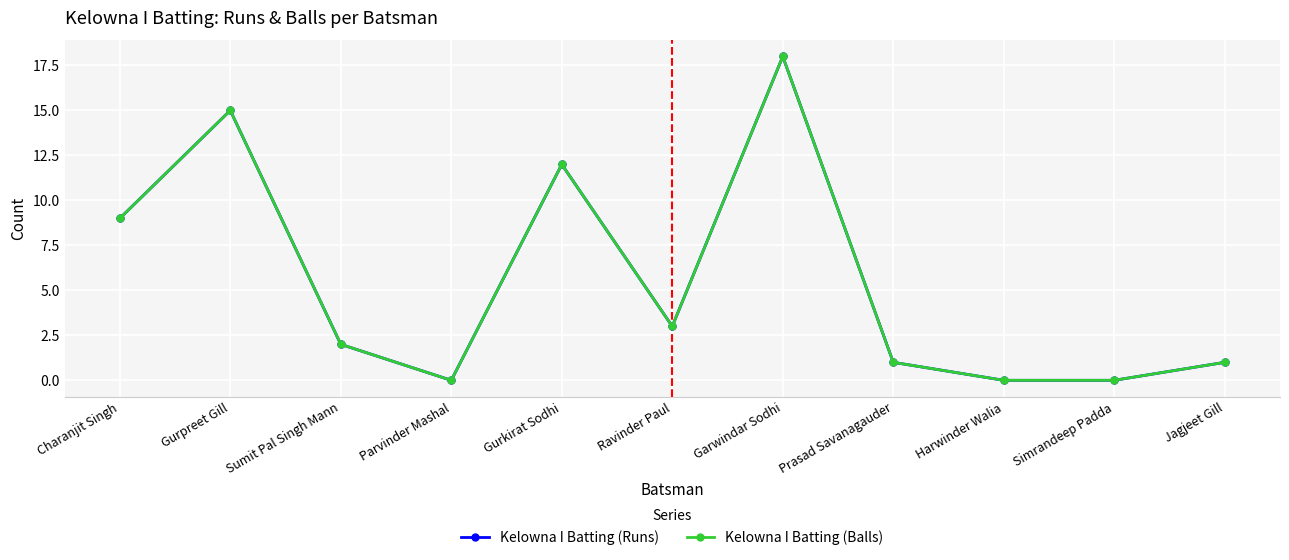

Is this an area chart (filled region under the line)?

No